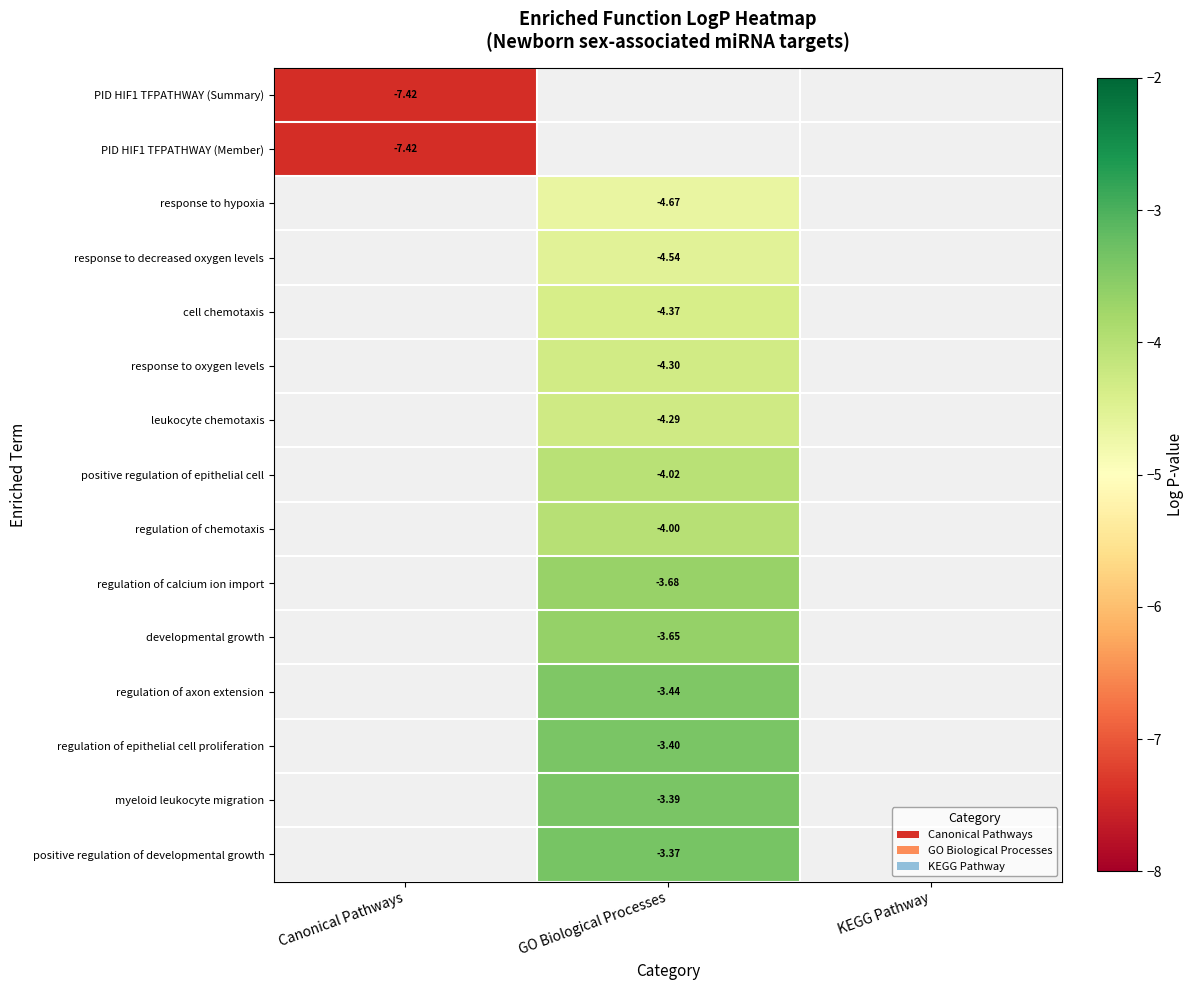

How many negative values does the developmental growth series have?

1